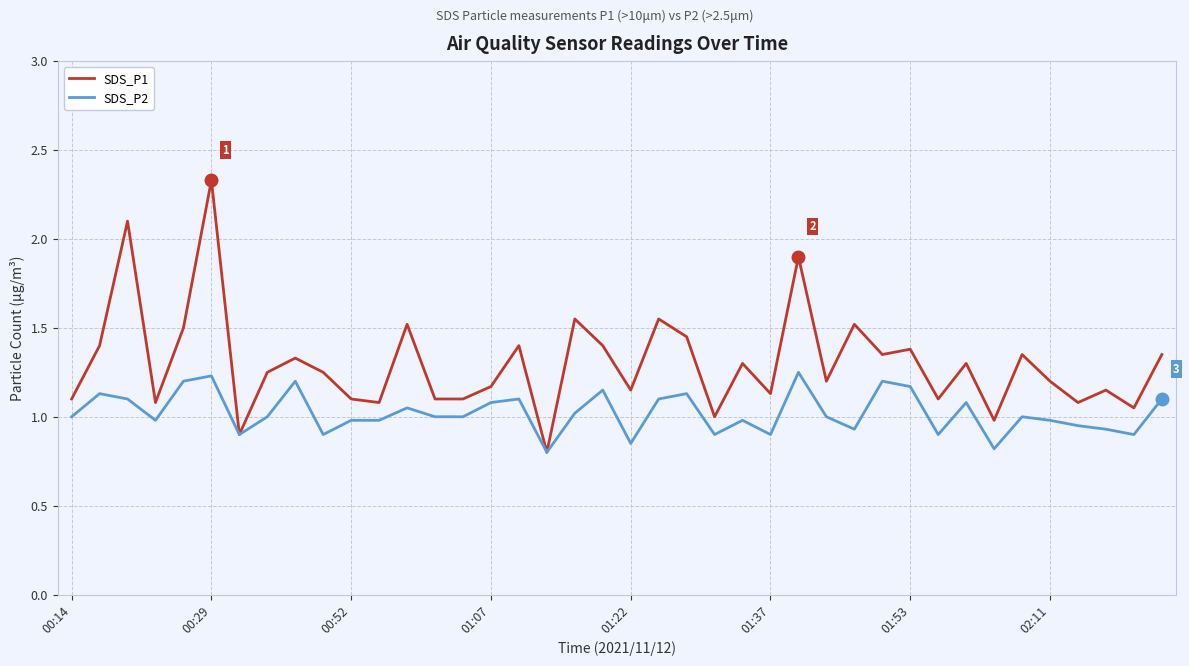

Which series has the largest total across all categories?

SDS_P1